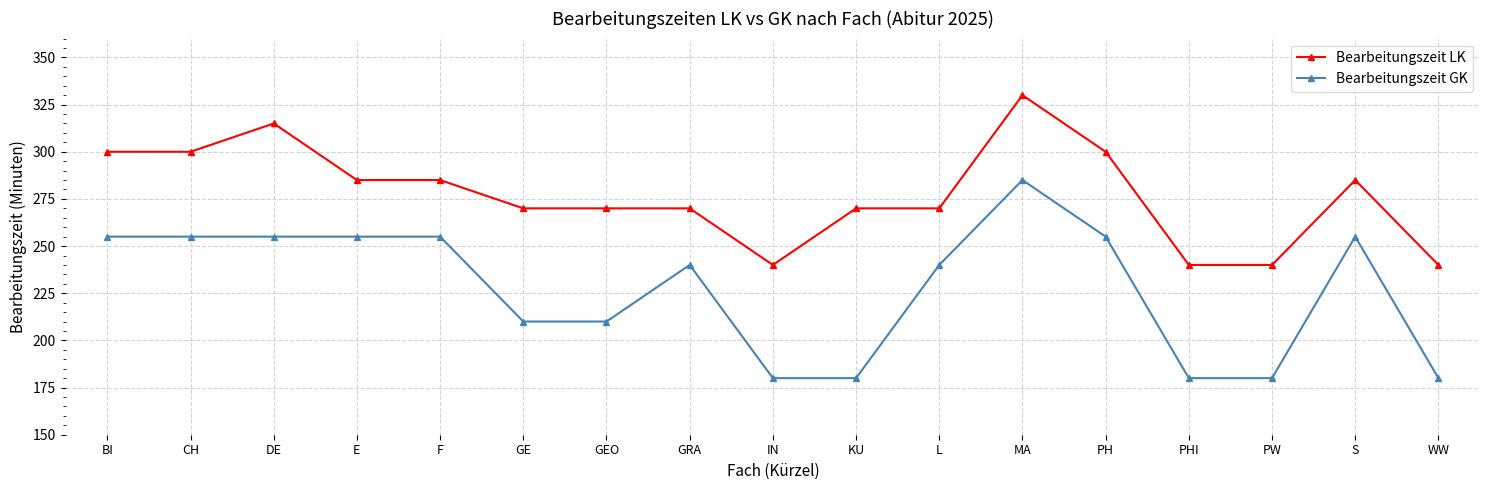

Which series has the widest spread of values?

Bearbeitungszeit GK